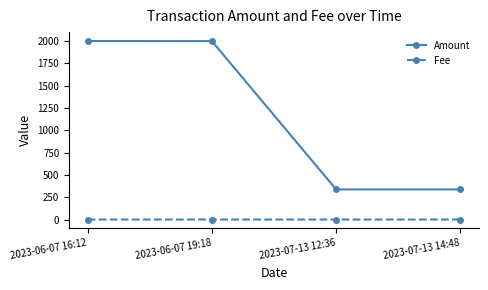

Which series has the widest spread of values?

Amount